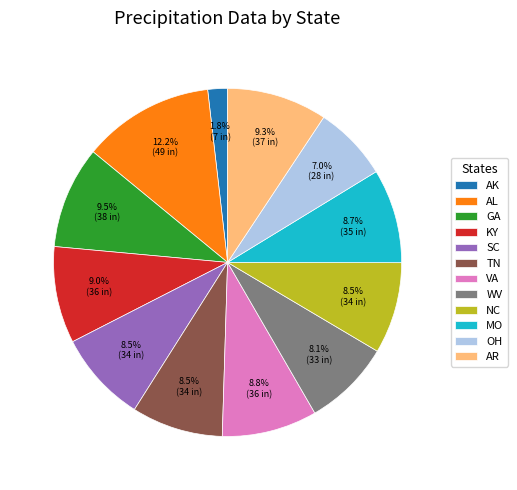

To the nearest percent, what is the combined percentage of WV and TN?

17%